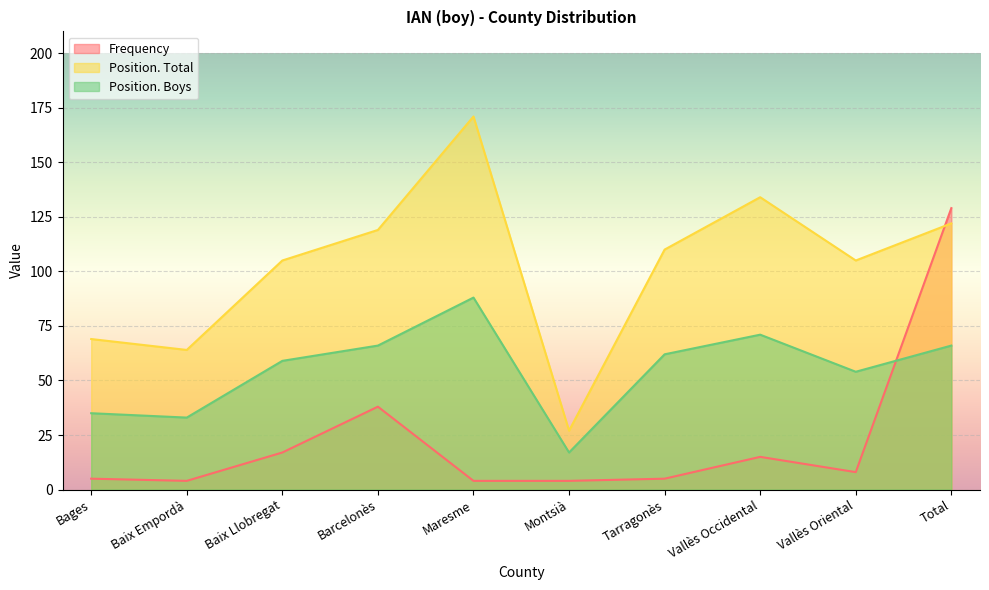

What is the total value across all series at Barcelonès?

223